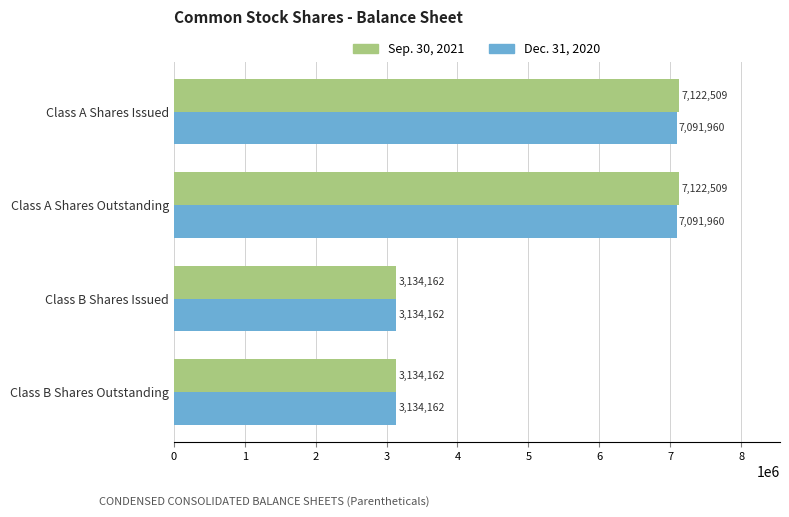

What is the total value across all series at Class B Shares Issued?

6268324